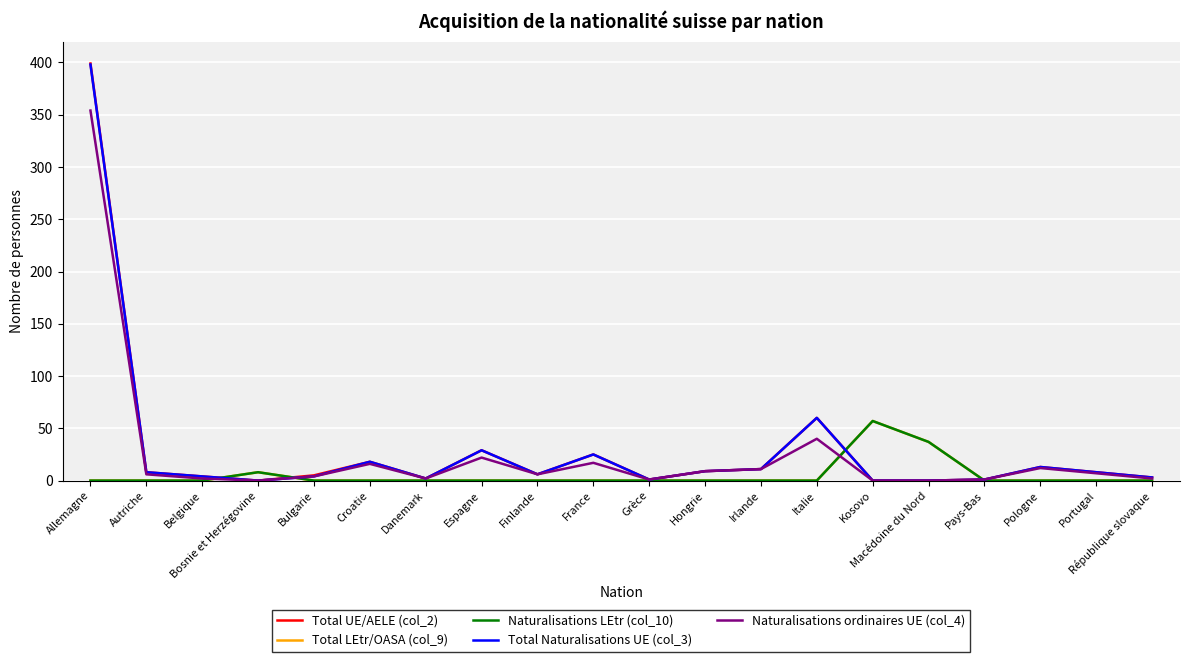

Which has a higher value, Croatie or Macédoine du Nord?

Croatie